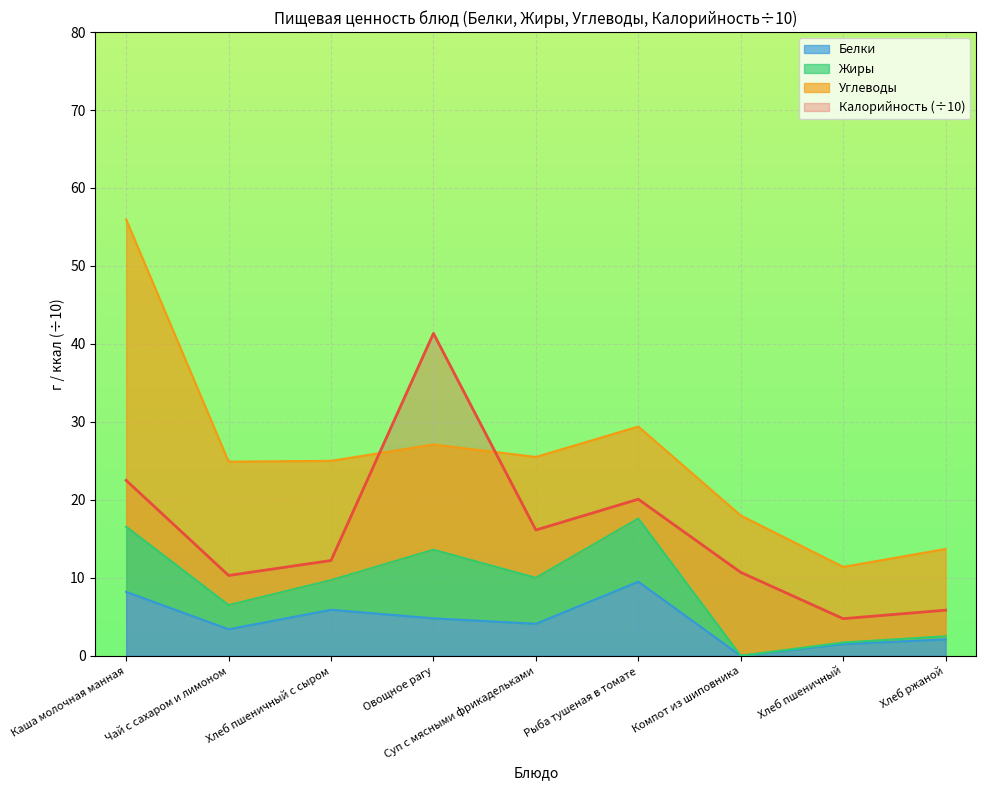

What is the value of the Калорийность point at the 1st from the left?

22.5